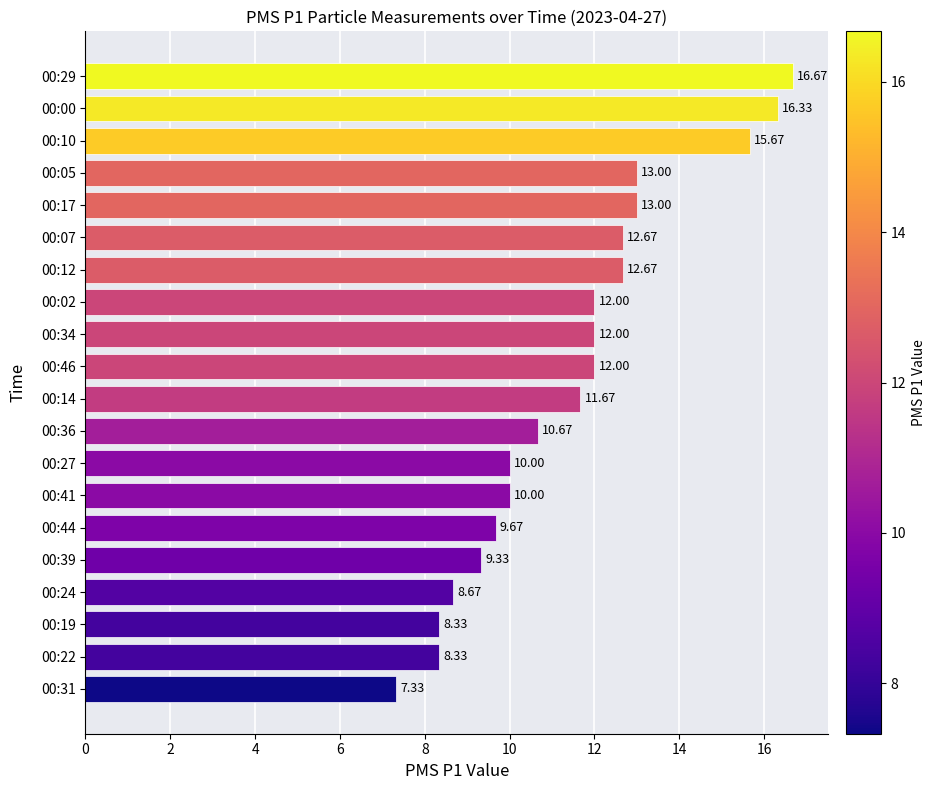

What is the ratio of the value at 00:41 to the value at 00:07?

0.8